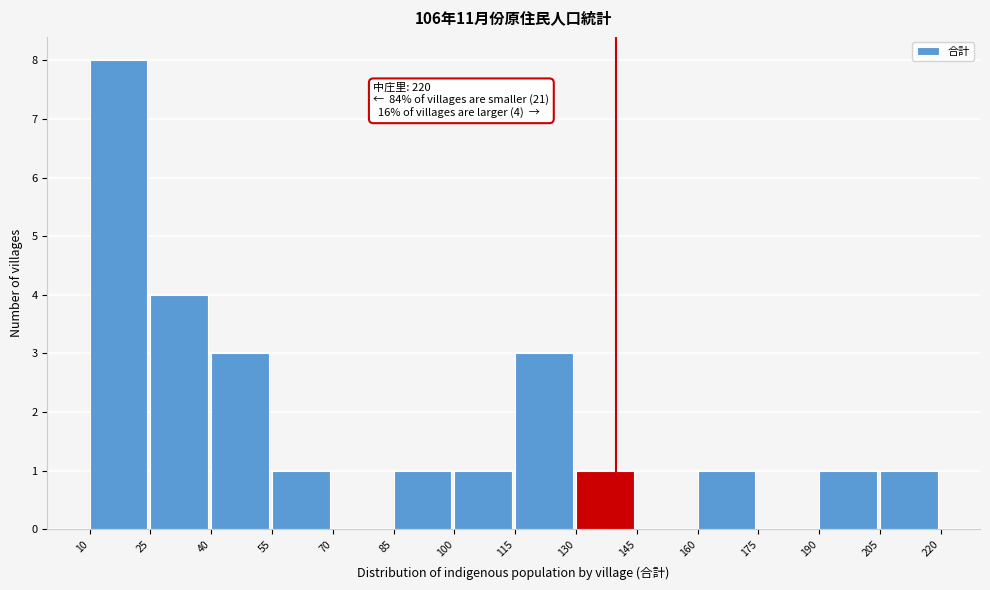

Which range on the x-axis has the tallest bar?

10 to 25